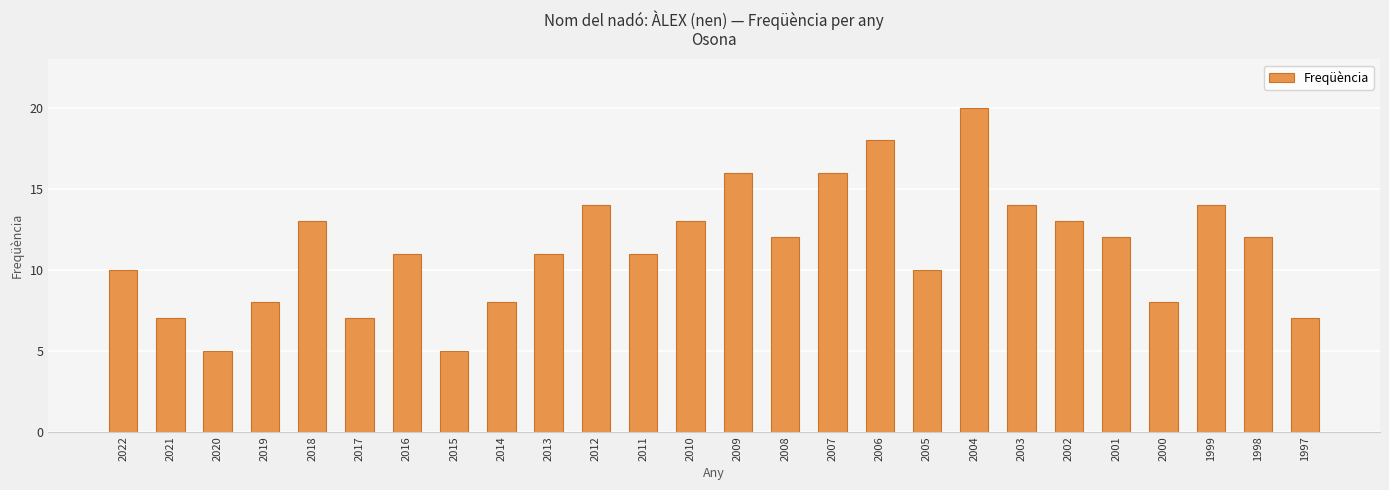

What value does the data have at 1998?

12